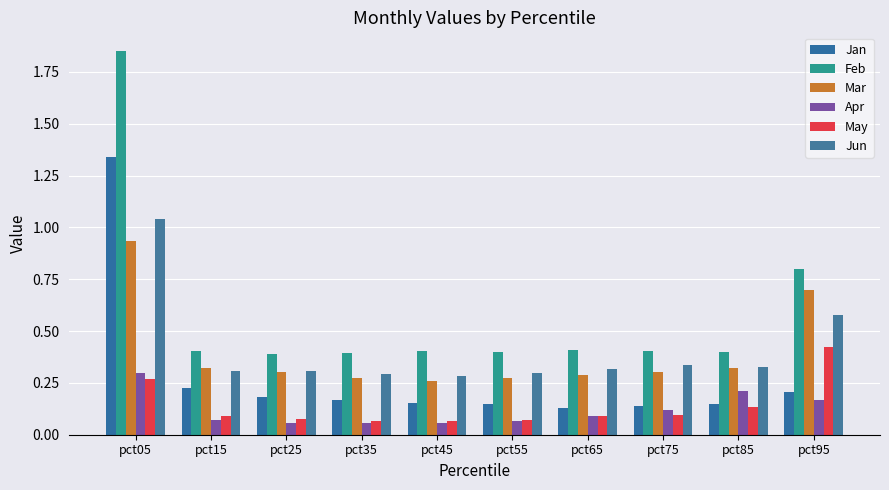

The Apr series shows 0.1 at pct75. True or false?

True